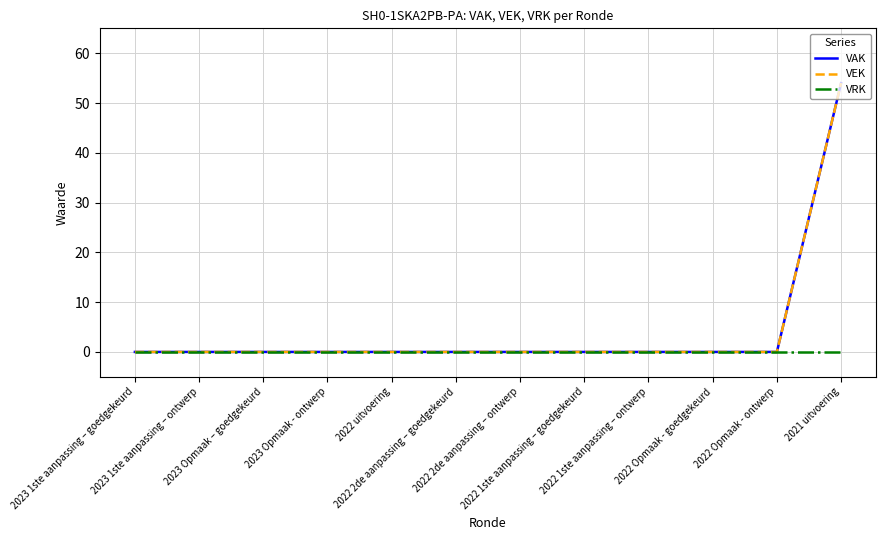

Does the chart display data point markers on the line(s)?

No